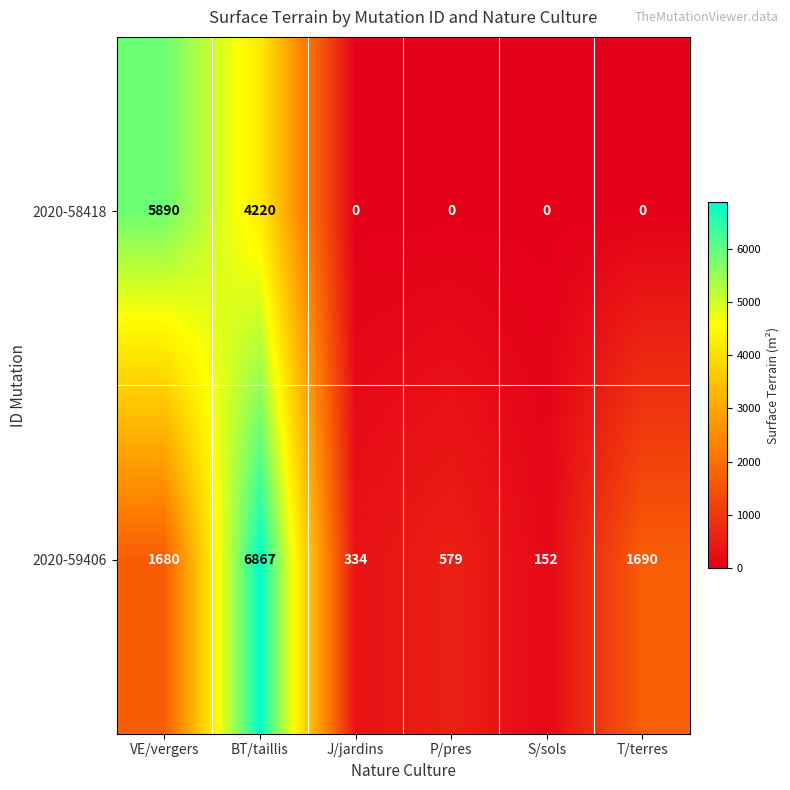

Reading left to right, list all the values displayed in this chart.

2020-58418: 5890	4220	0	0	0	0
2020-59406: 1680	6867	334	579	152	1690